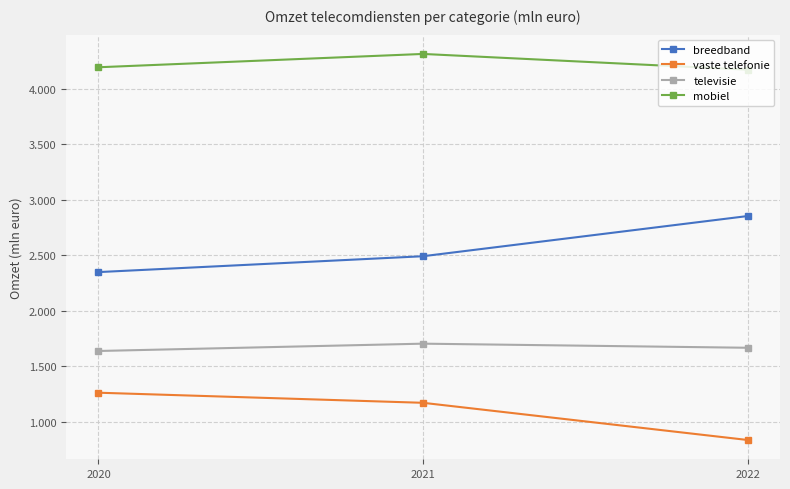

Which series has the widest spread of values?

breedband